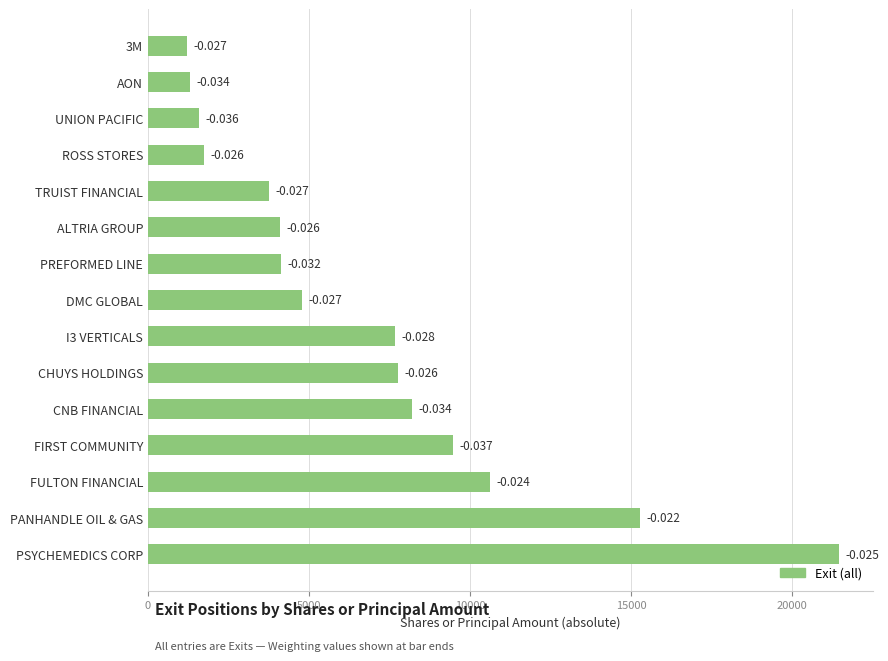

How many bars are there in total?

15